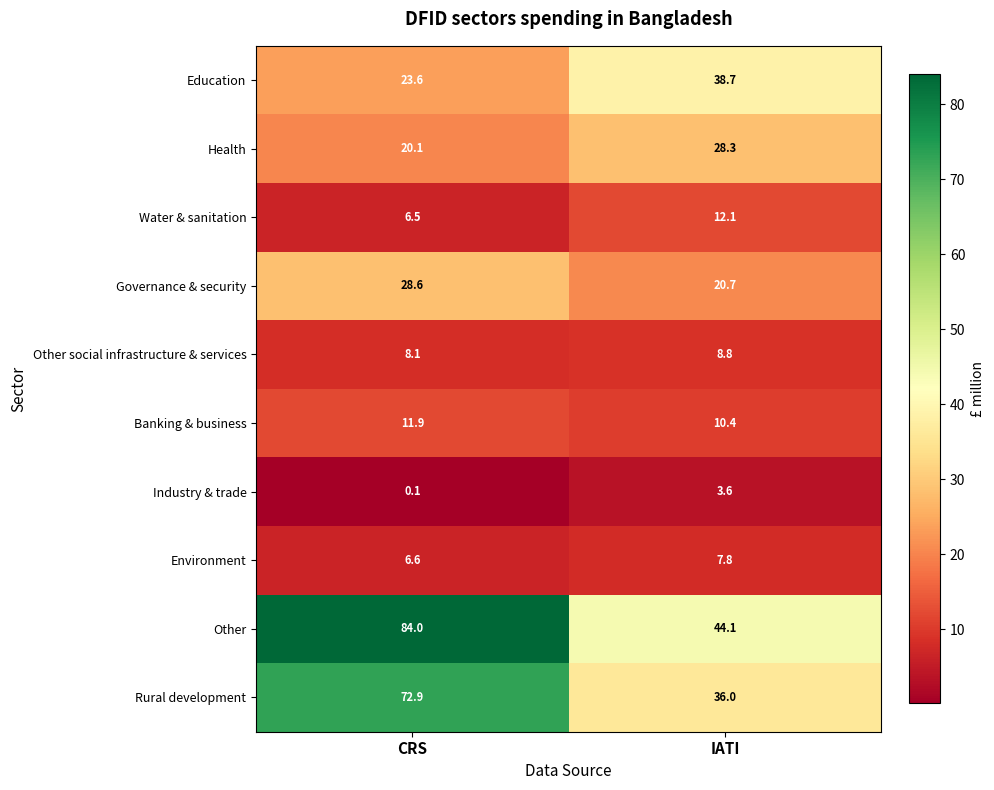

What is the total value across all series at IATI?

210.5